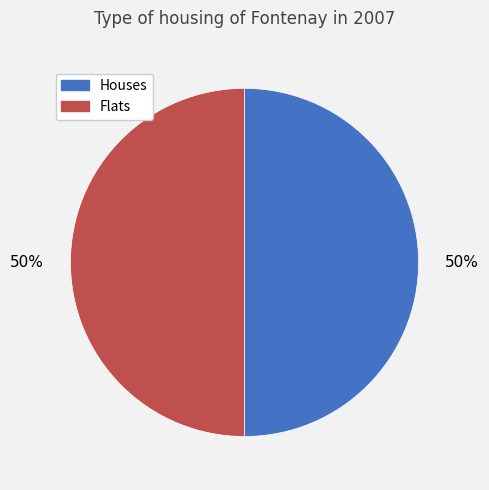

To the nearest percent, what percentage of the pie is Flats?

50%